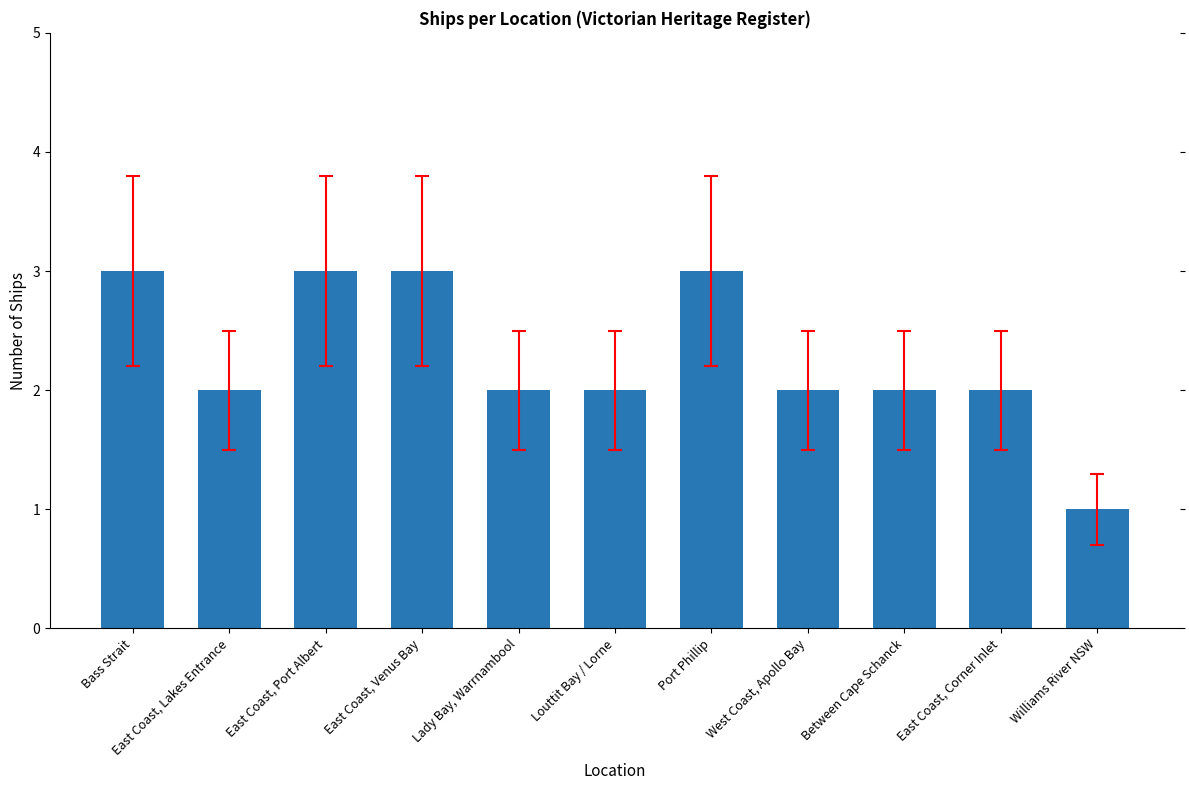

What is the label of the 7th bar from the right?

Lady Bay, Warrnambool